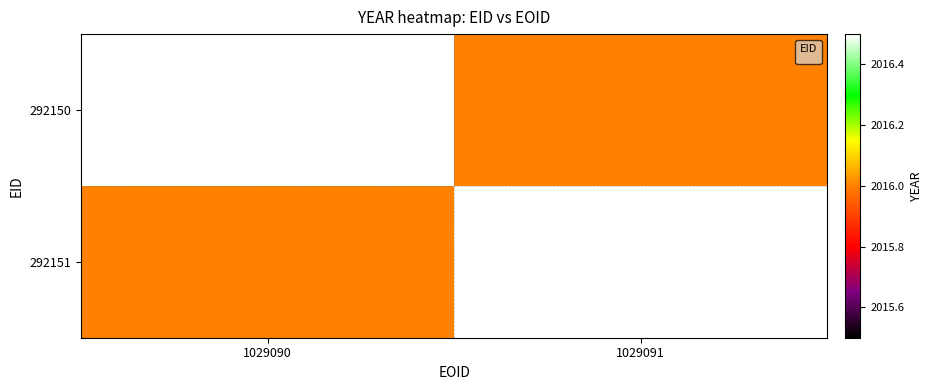

How many positive values are there?

1